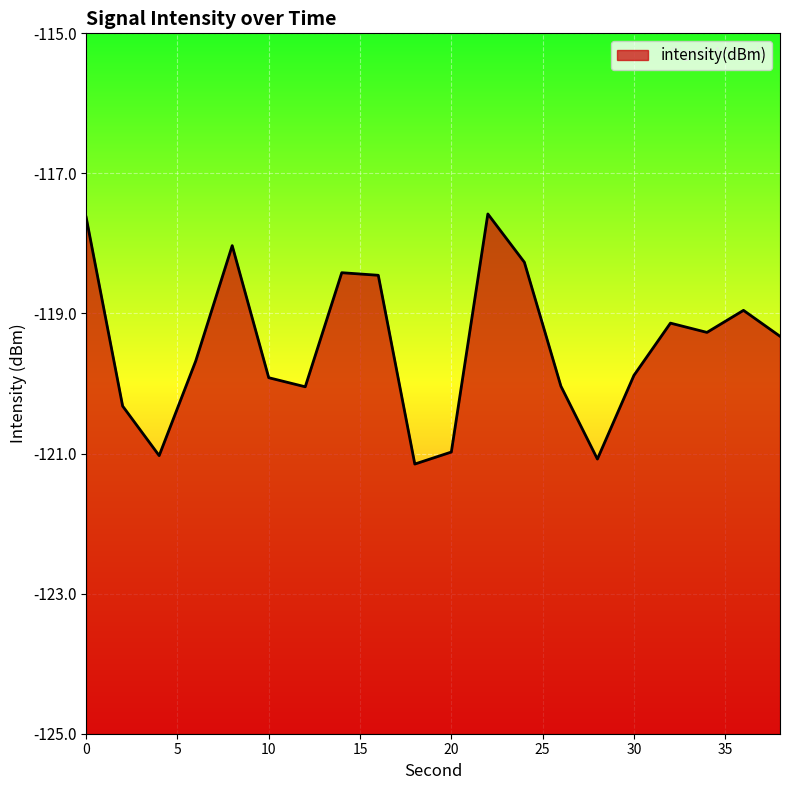

The value at 28 is -41.1. True or false?

False